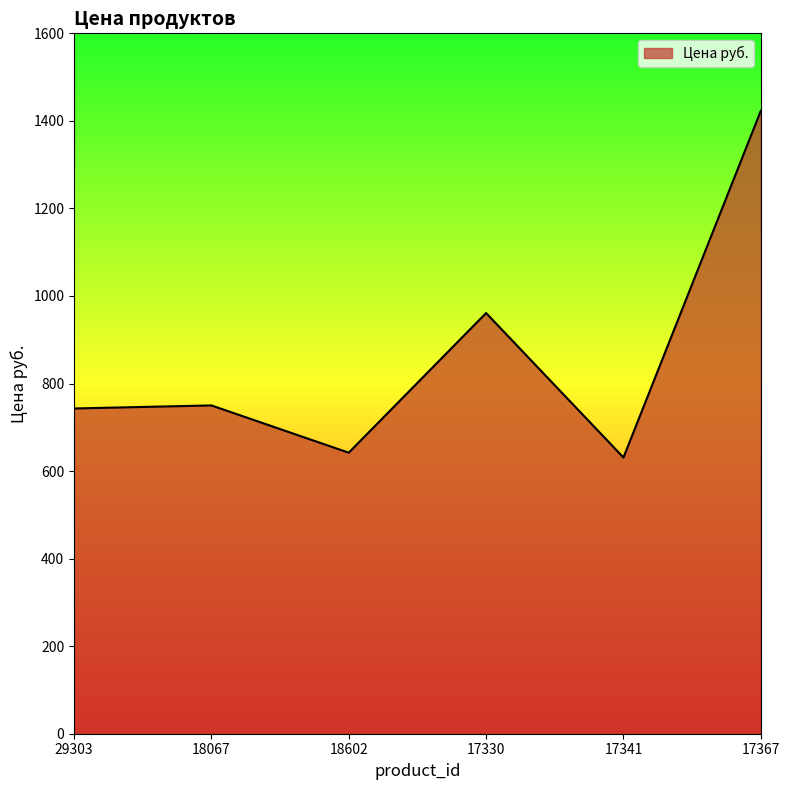

At which category does the data reach its first local valley?

18602